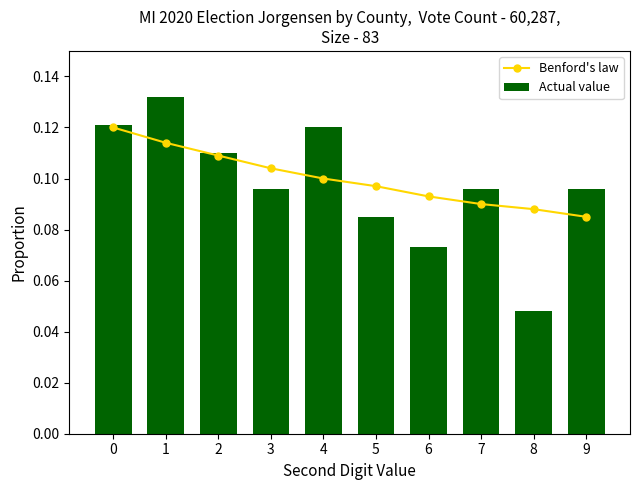

Which series has the largest total across all categories?

Benford's law